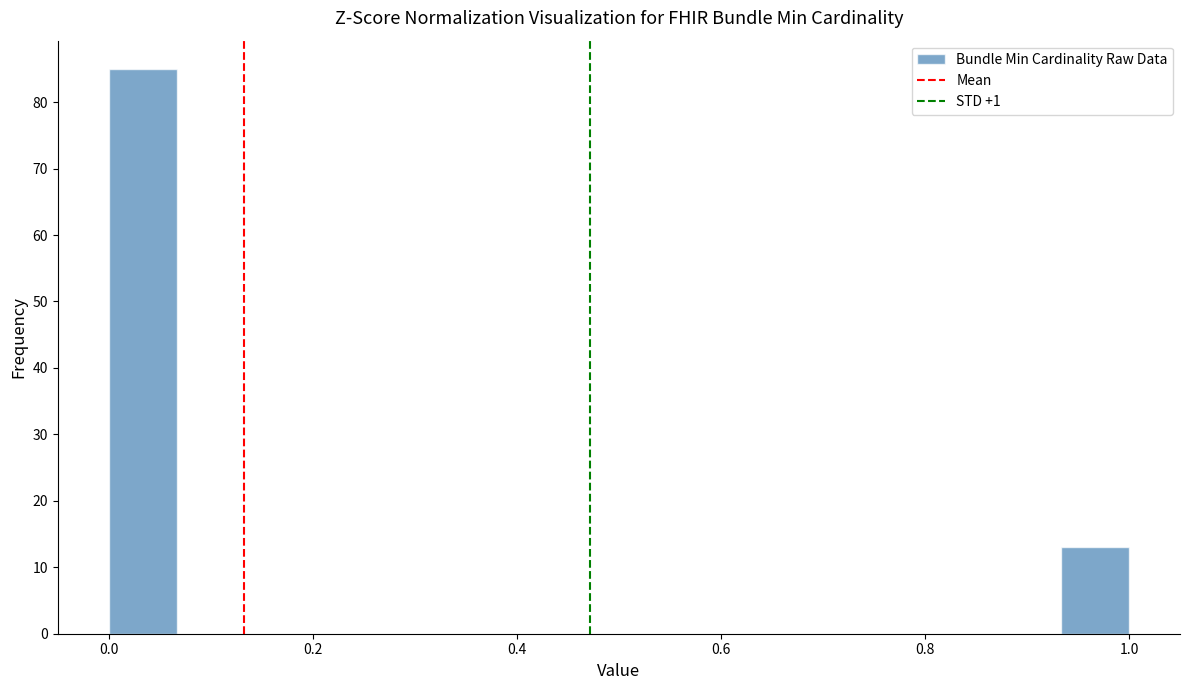

Read against the x-axis, roughly where is the centre of the tallest bar?

0.04